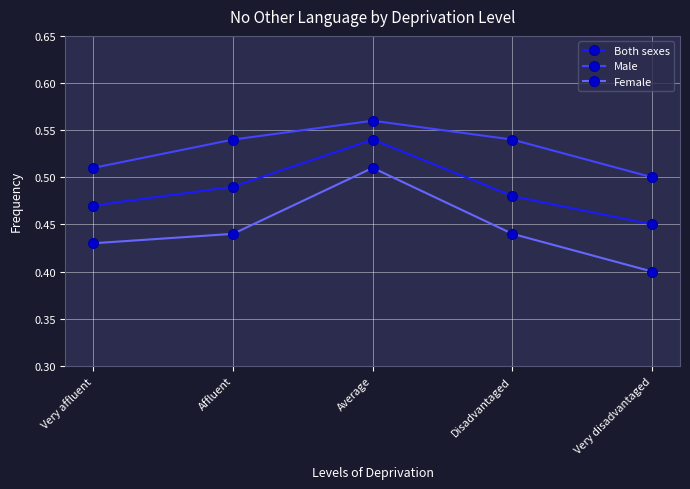

Which category has the lowest value across all series?

Very disadvantaged